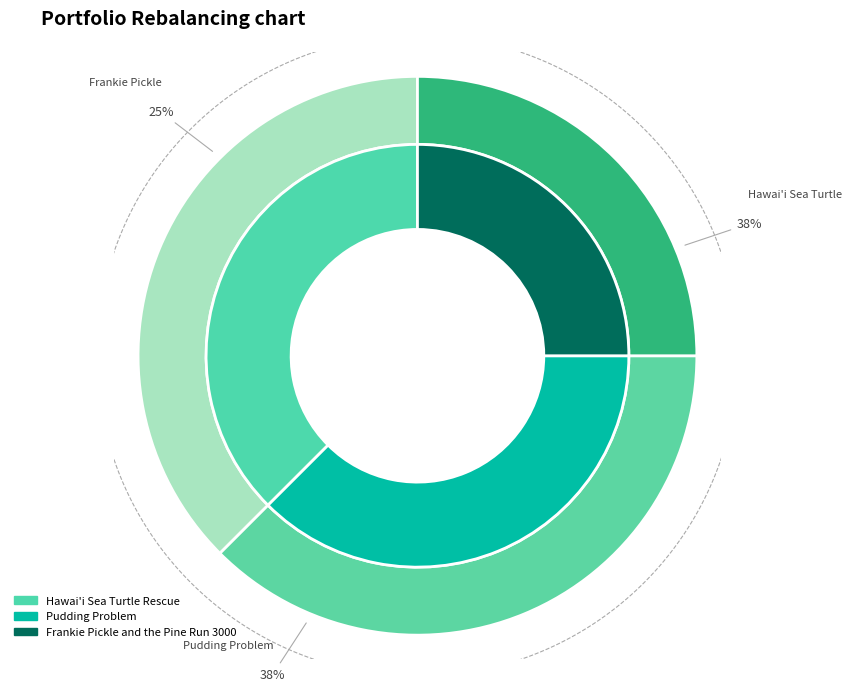

What percentage is the Pudding Problem slice, to the nearest percent?

38%